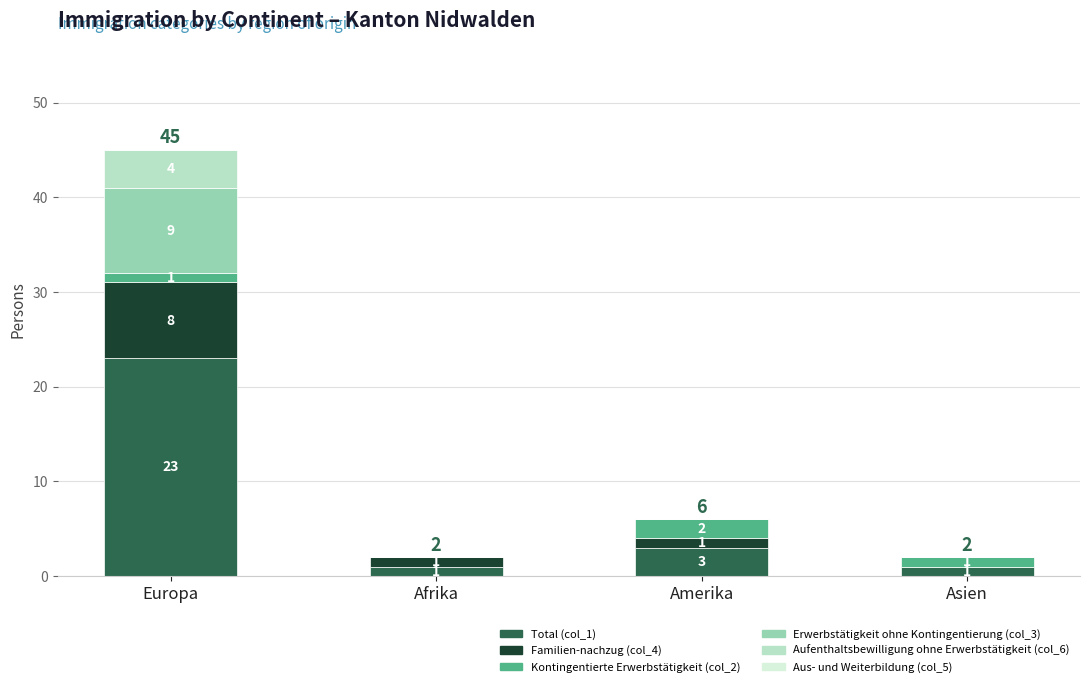

How many categories are shown in the chart?

4